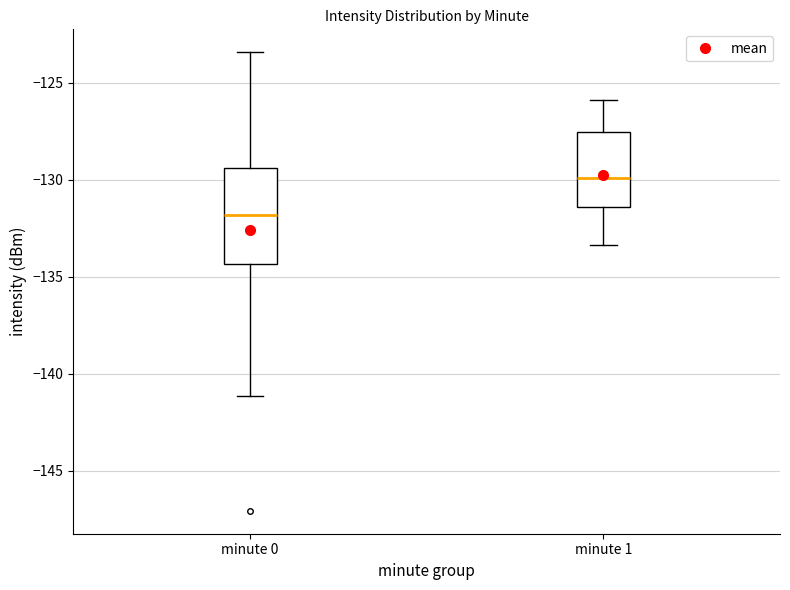

Where is the upper edge of the box for minute 0 on the y-axis? The values are not printed on the chart, so give them approximately, as read against the axis.

-129.5